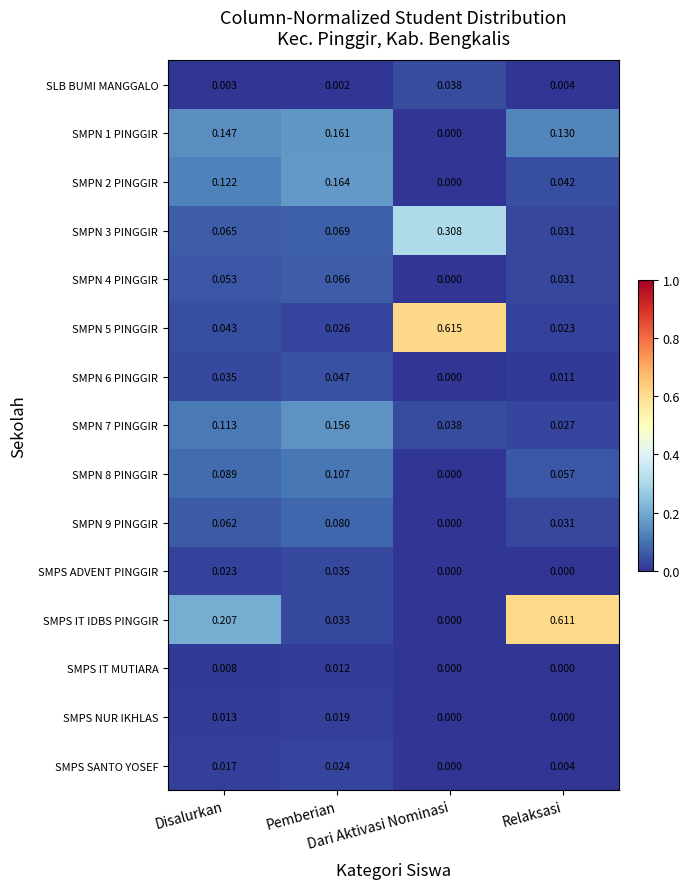

What is the total value across all series at Dari Aktivasi Nominasi?

1.0